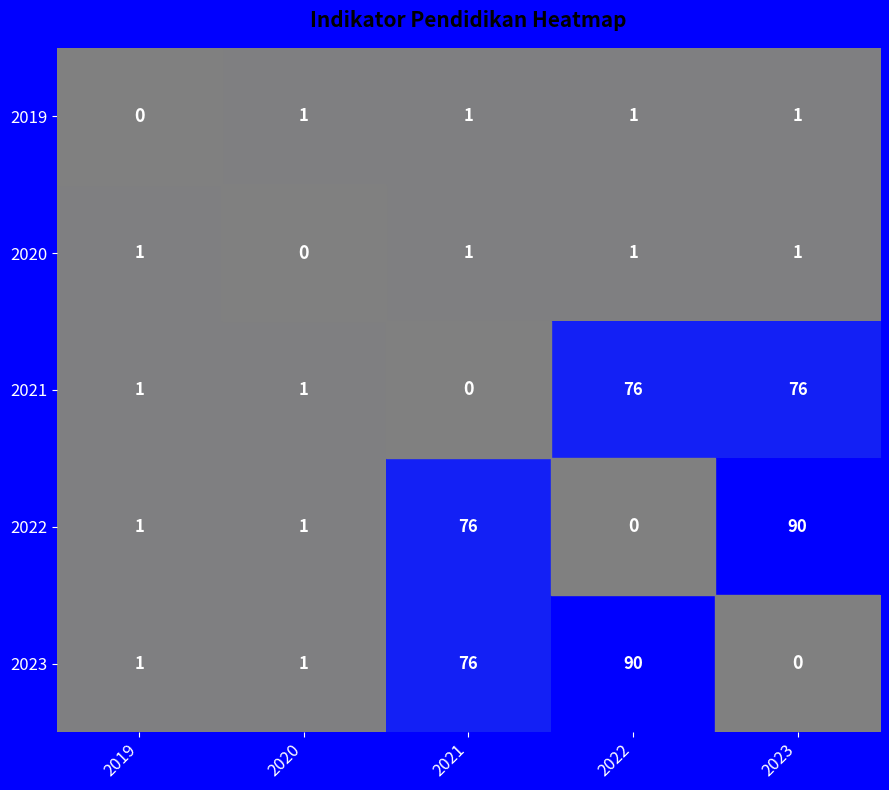

How many data points does each series have?

5